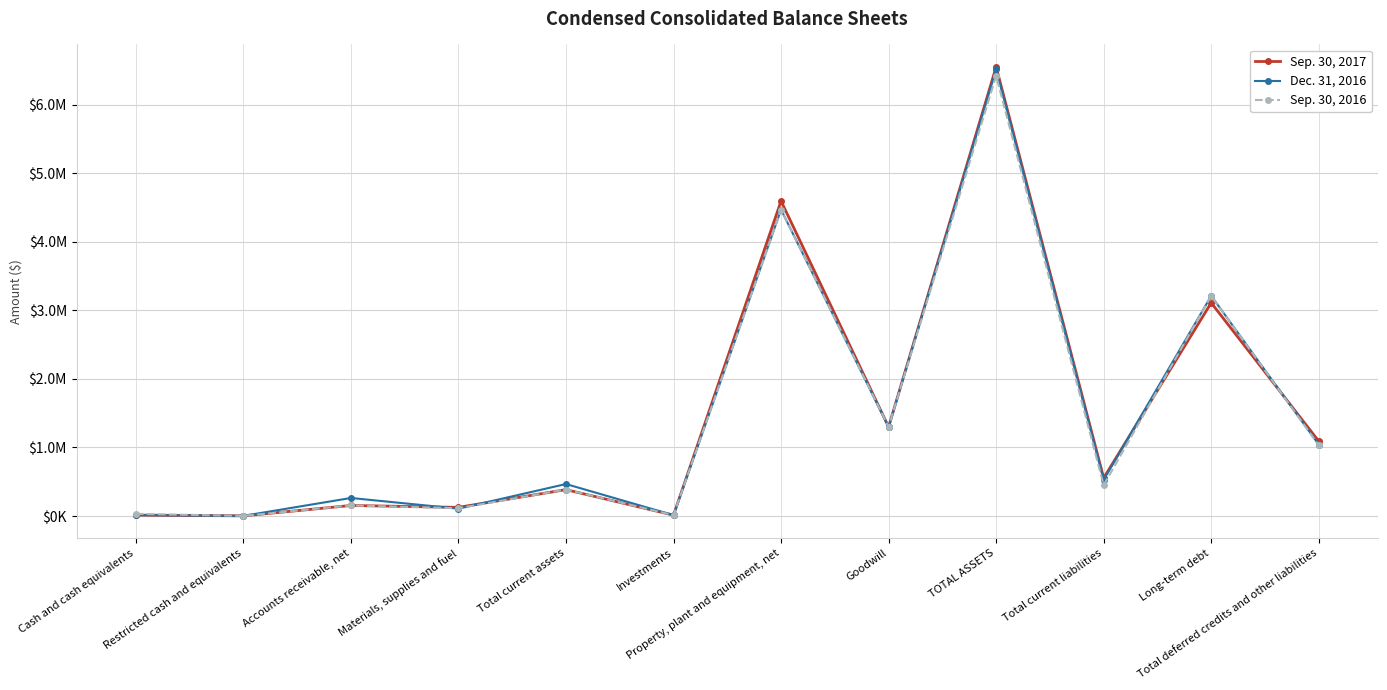

At which label is Sep. 30, 2016 closest to 3211563?

Long-term debt